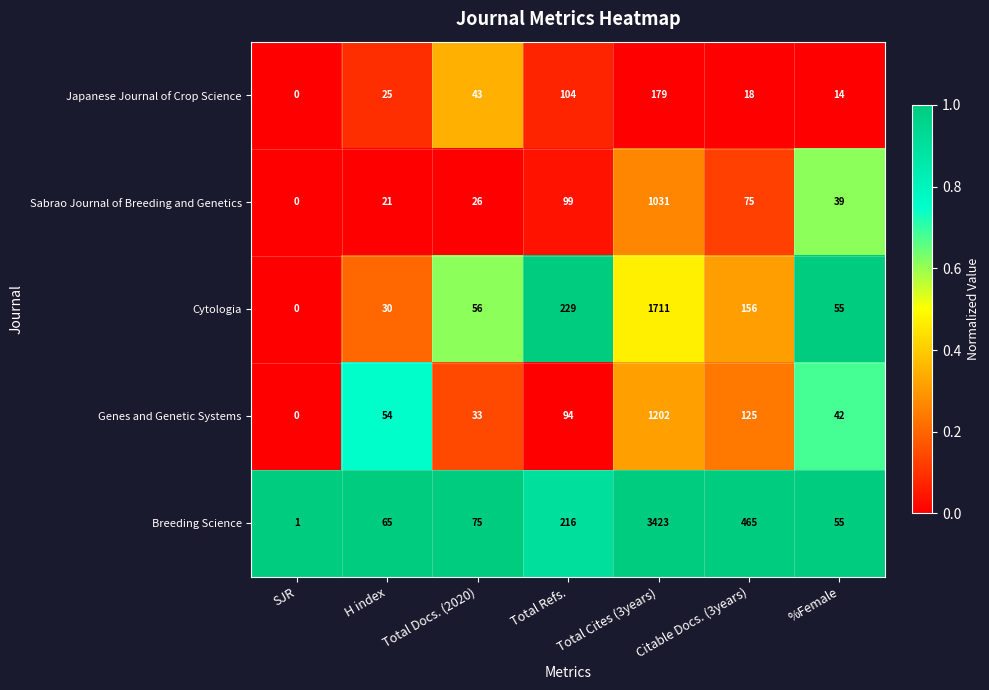

Between SJR and %Female, which series saw the biggest shift?

Cytologia